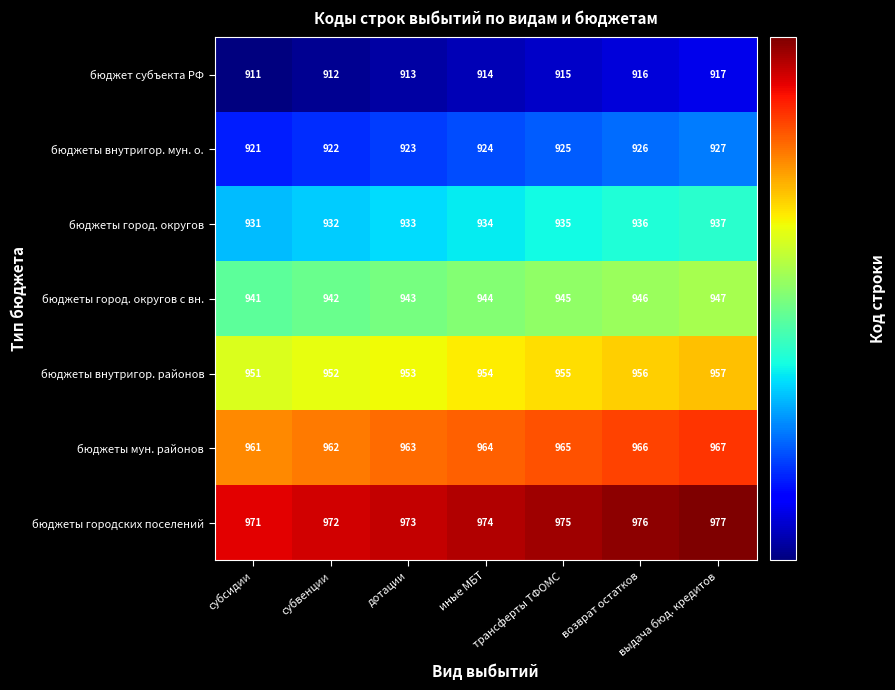

Which category has the highest value across all series?

выдача бюд. кредитов